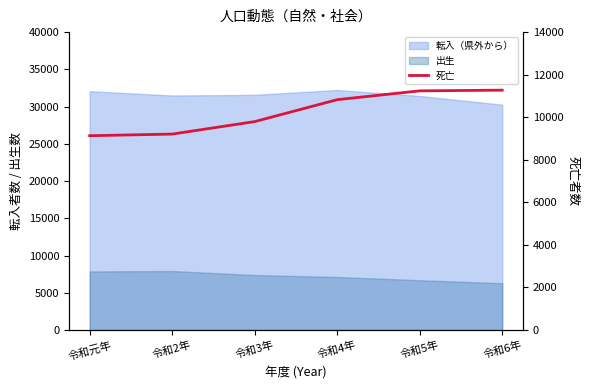

What is the label of the 1st point from the left?

令和元年